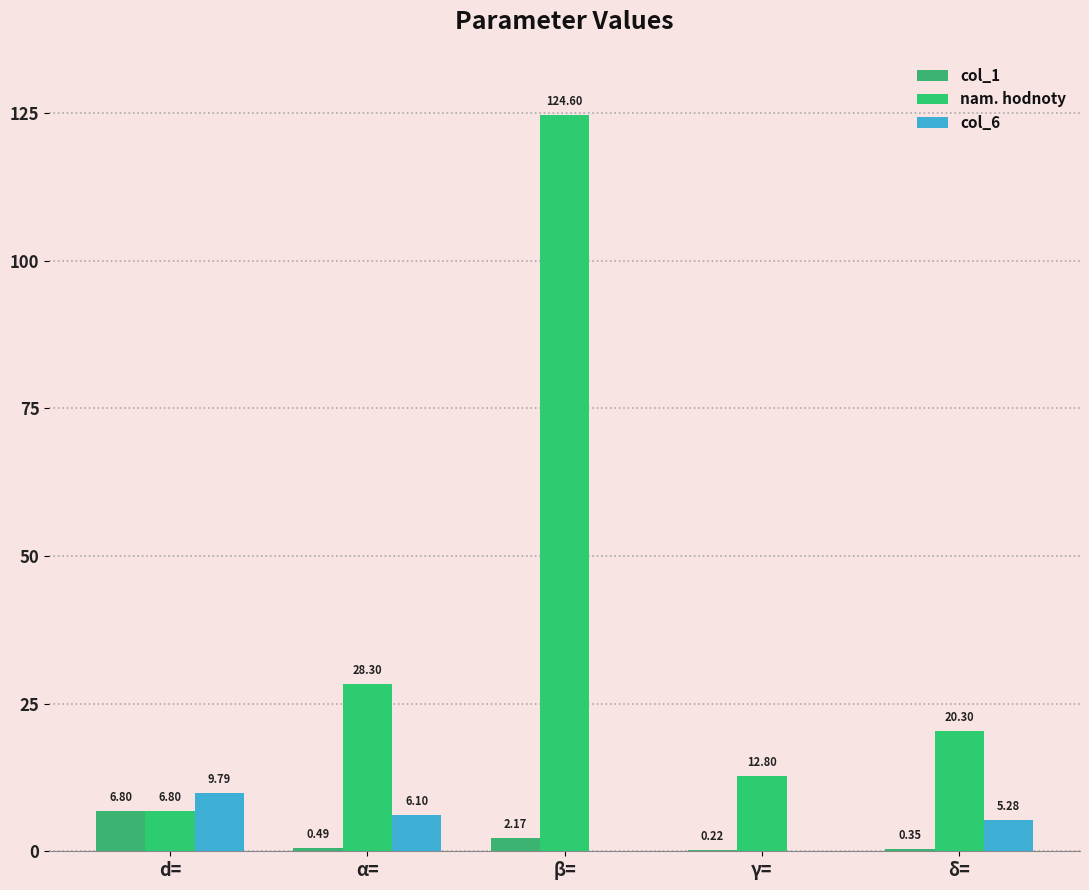

Reading right to left, transcribe all the data shown in this chart.

col_1: δ==0.4	γ==0.2	β==2.2	α==0.5	d==6.8
nam. hodnoty: δ==20.3	γ==12.8	β==124.6	α==28.3	d==6.8
col_6: δ==5.3	γ==0.0	β==0.0	α==6.1	d==9.8